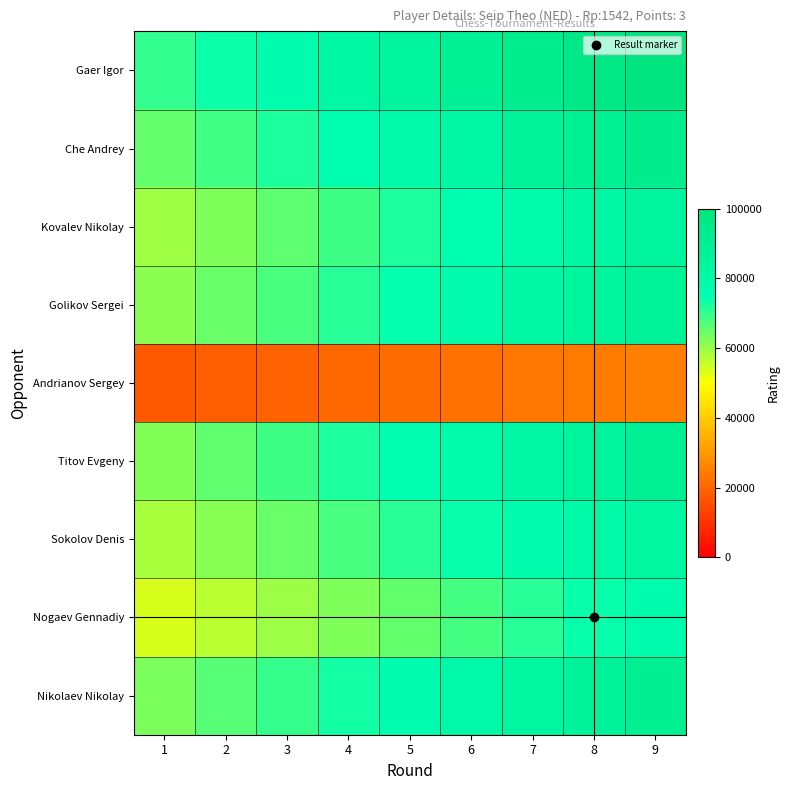

At 1, list the series in order from smallest to largest.

Andrianov Sergey, Nogaev Gennadiy, Sokolov Denis, Kovalev Nikolay, Golikov Sergei, Titov Evgeny, Nikolaev Nikolay, Che Andrey, Gaer Igor